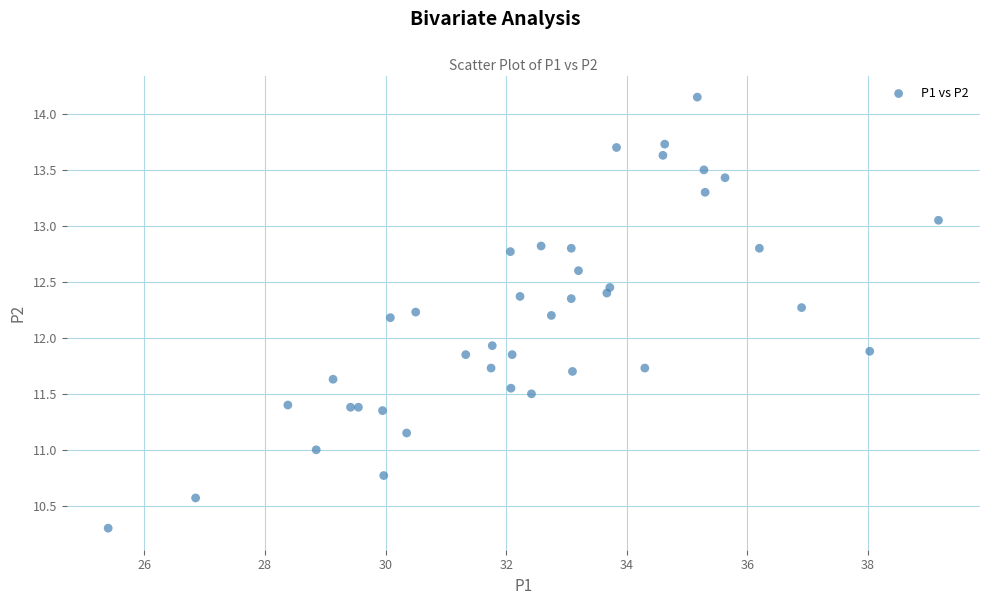

What Y value in the scatter plot is closest to 12?

11.9